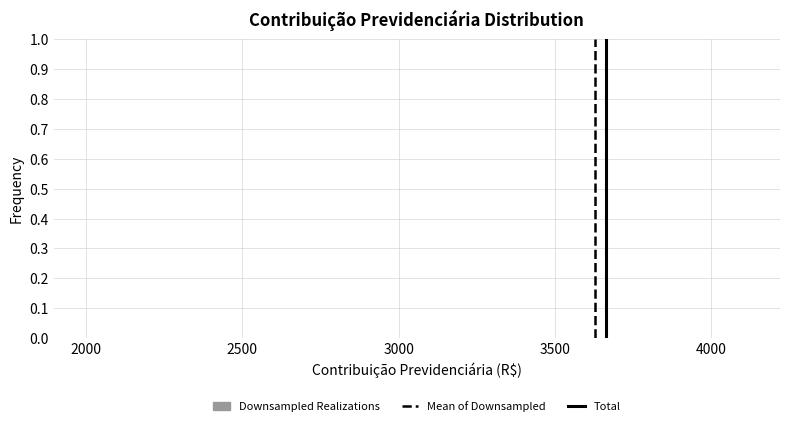

Reading left to right, list every bar in this chart as the range it spans on the x-axis followed by its height. Neither the bar edges nor the heights are printed on the chart, so give them approximately, as read against the axes.

2000 to 2200: under 0.01
2200 to 2400: 0
2400 to 2650: 0
2650 to 2850: 0
2850 to 3050: 0
3050 to 3250: under 0.01
3250 to 3500: 0
3500 to 3700: under 0.01
3700 to 3900: under 0.01
3900 to 4100: under 0.01